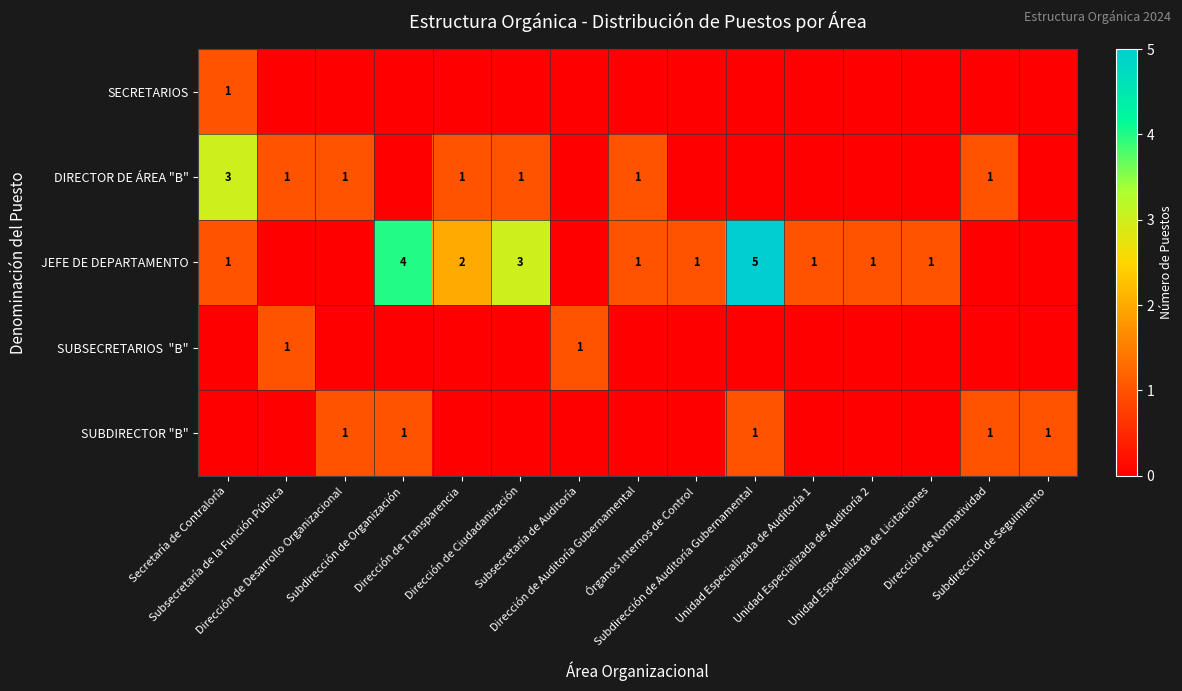

The value of DIRECTOR DE ÁREA "B" at Subsecretaría de Auditoría is 1. True or false?

False